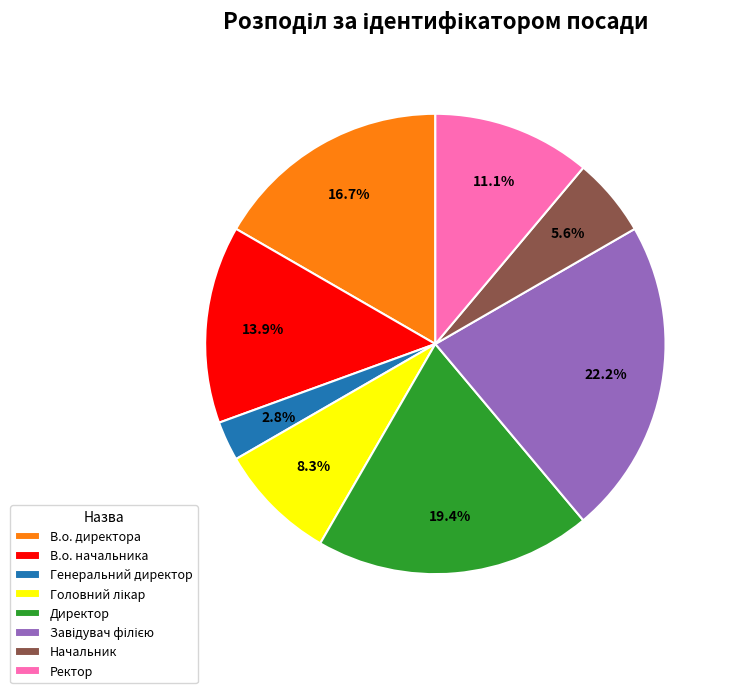

To the nearest percent, what is the difference between the В.о. директора and Ректор slice percentages?

6%